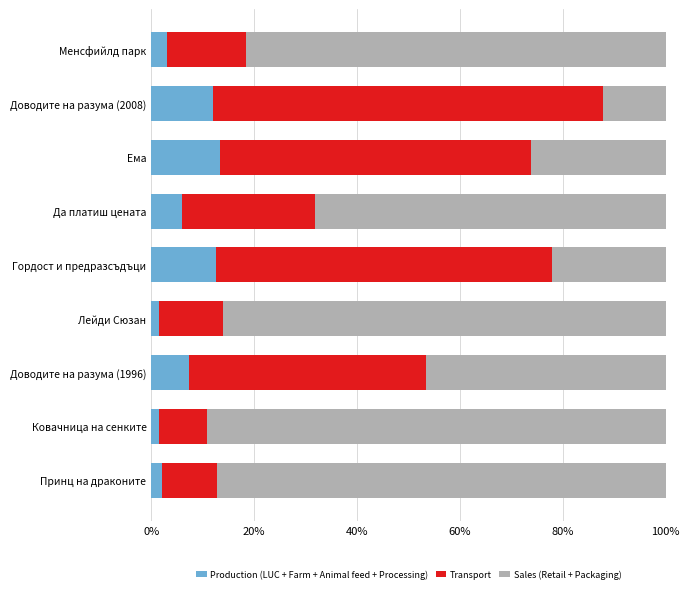

The value of Production (LUC + Farm + Animal feed + Processing) at Менсфийлд парк is 3.0. True or false?

True